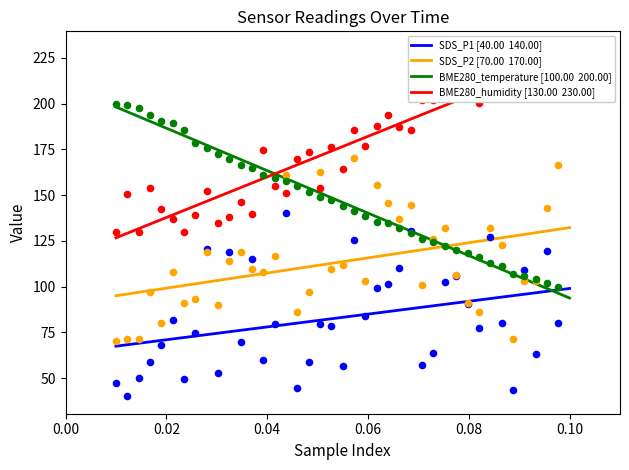

At which category is the sum across all series the highest?

0.10